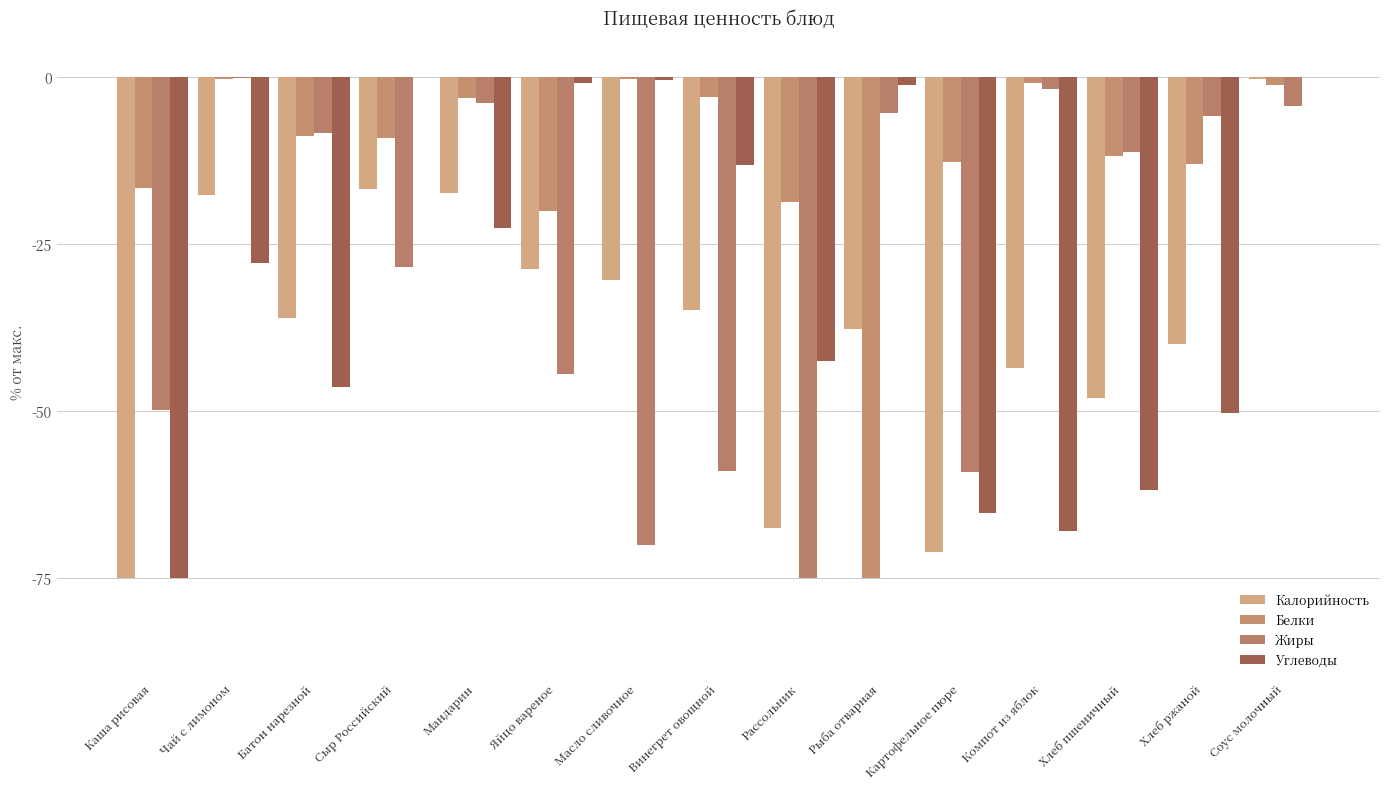

Are the bars horizontal?

No